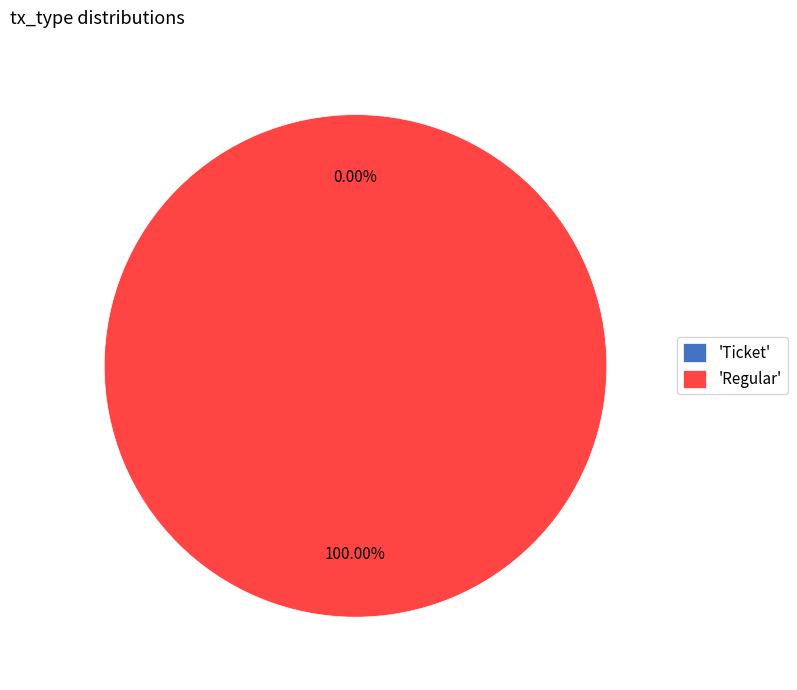

To the nearest percent, what is the average slice percentage?

50%